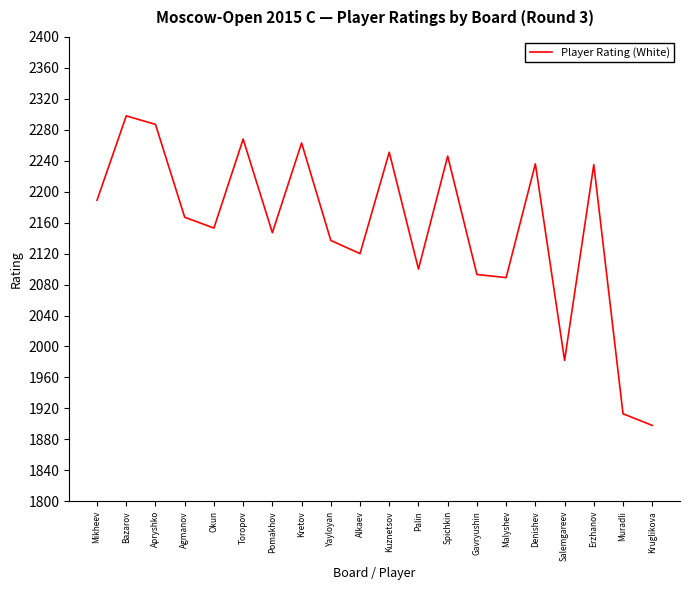

What is the difference between the values at Kretov and Mikheev?

74